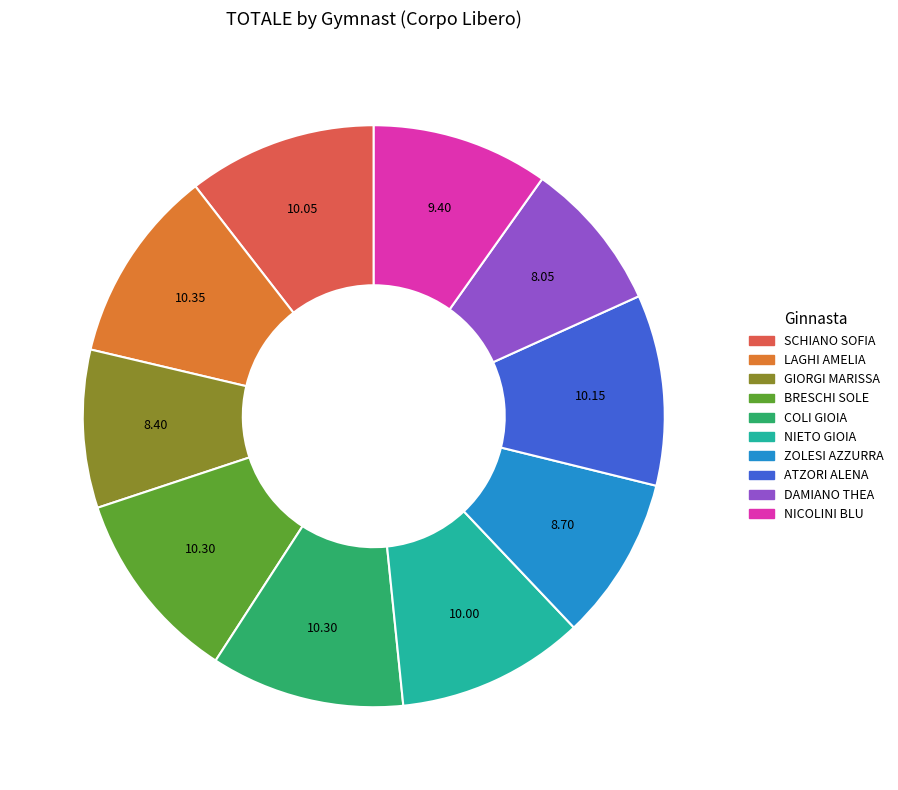

The NIETO GIOIA slice represents 4% of the pie. True or false?

False